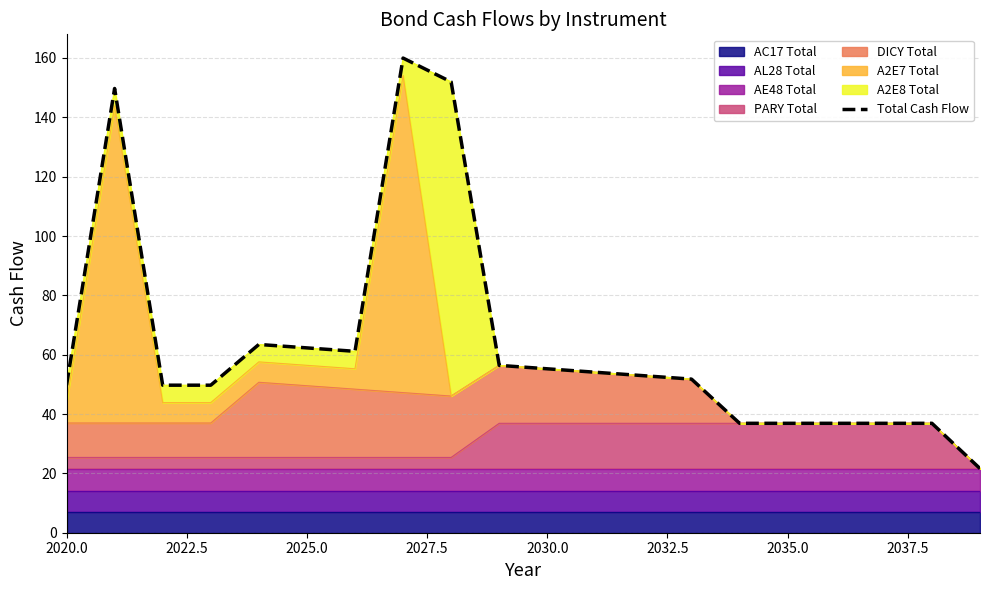

Reading right to left, extract all data points from this chart.

21.6	36.9	36.9	36.9	36.9	36.9	51.8	52.9	54.1	55.2	56.4	151.9	160.0	61.1	62.3	63.5	49.7	49.7	149.7	49.7